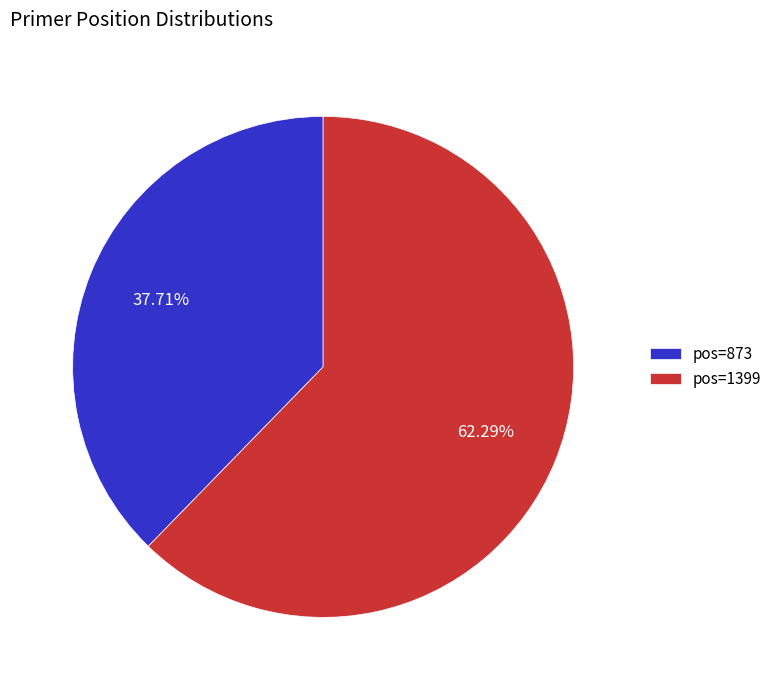

Combined, do pos=1399 and pos=873 account for over 50%?

Yes